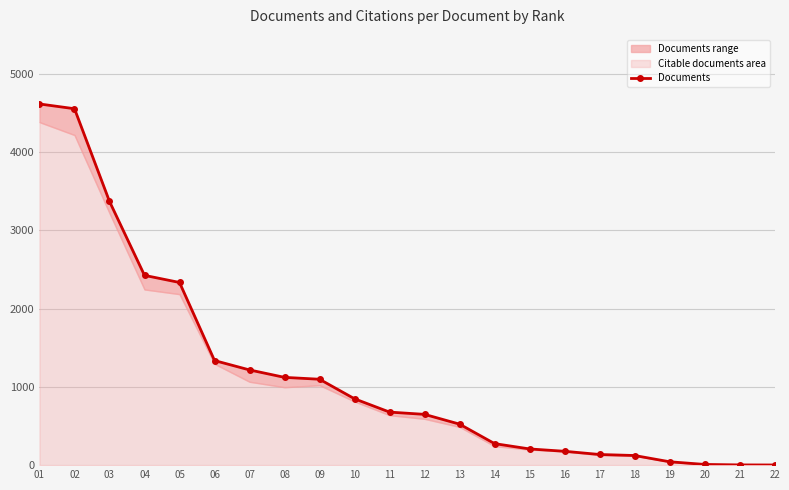

Rank the categories by value from lowest to highest.

22, 21, 20, 19, 18, 17, 16, 15, 14, 13, 12, 11, 10, 09, 08, 07, 06, 05, 04, 03, 02, 01